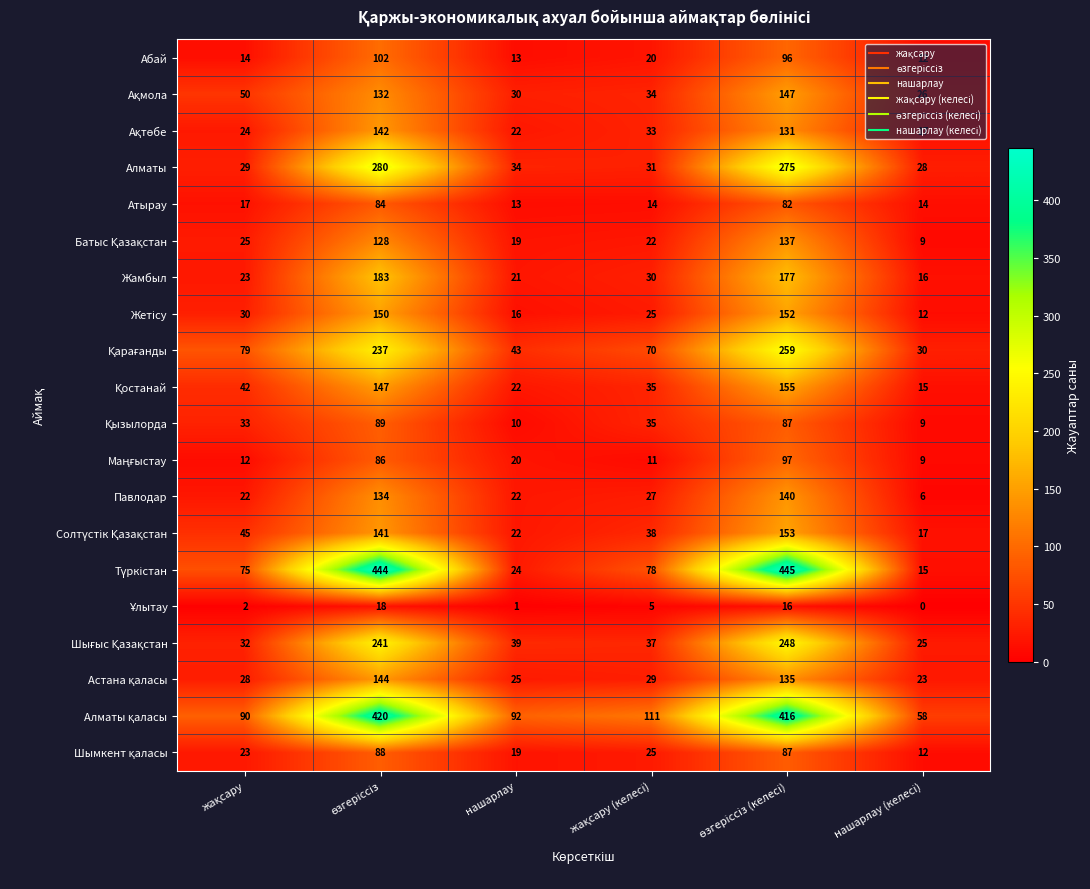

What is the difference between the maximum and minimum values in the Жамбыл series?

167